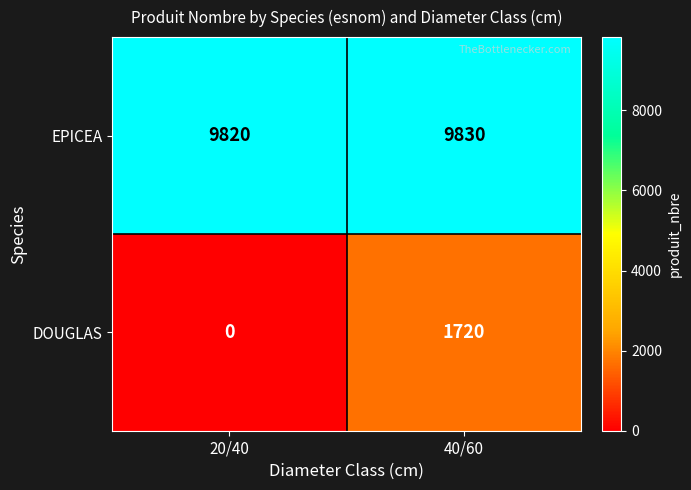

Rank the series by their average value, from lowest to highest.

DOUGLAS, EPICEA